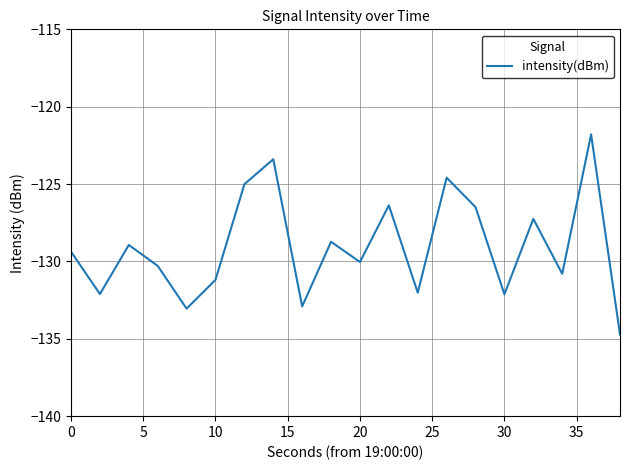

What is the minimum value shown in the chart?

-134.7